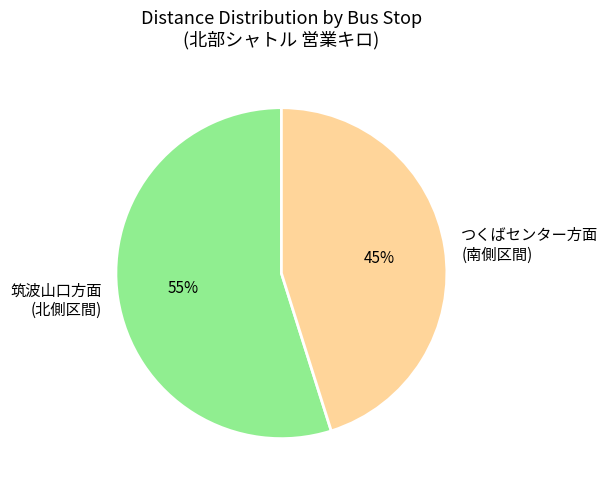

Which slice is the smallest?

つくばセンター方面 (南側区間)